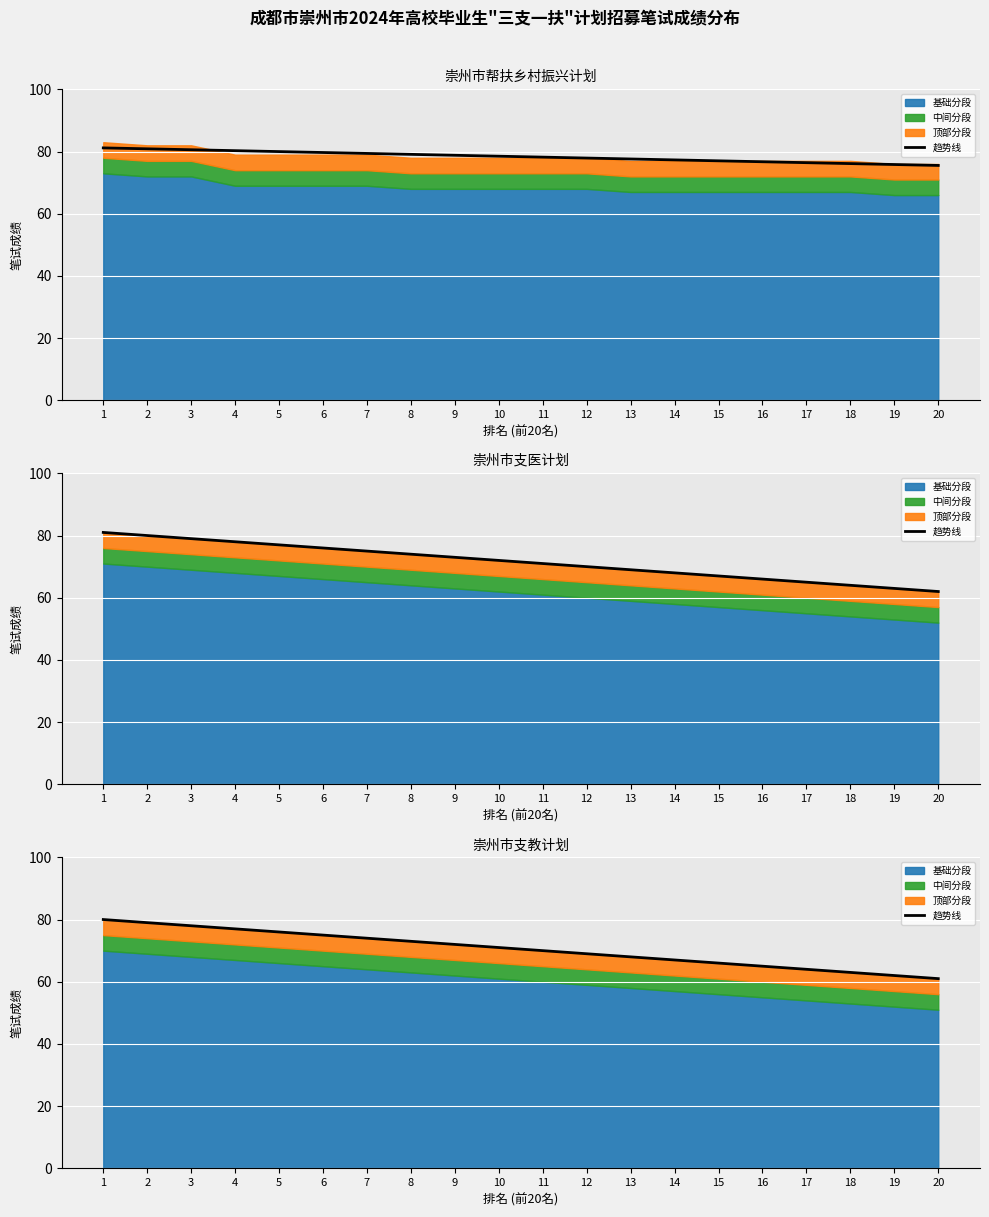

Reading right to left, extract all data points from this chart.

61.0	62.0	63.0	64.0	65.0	66.0	67.0	68.0	69.0	70.0	71.0	72.0	73.0	74.0	75.0	76.0	77.0	78.0	79.0	80.0